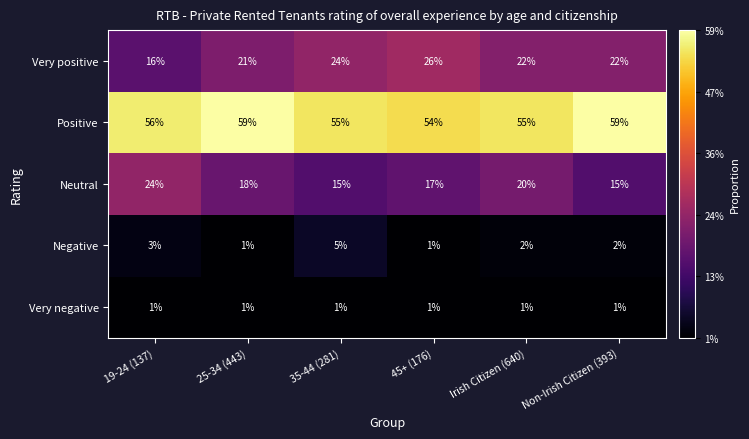

Which series has the largest range (max minus min)?

Very positive